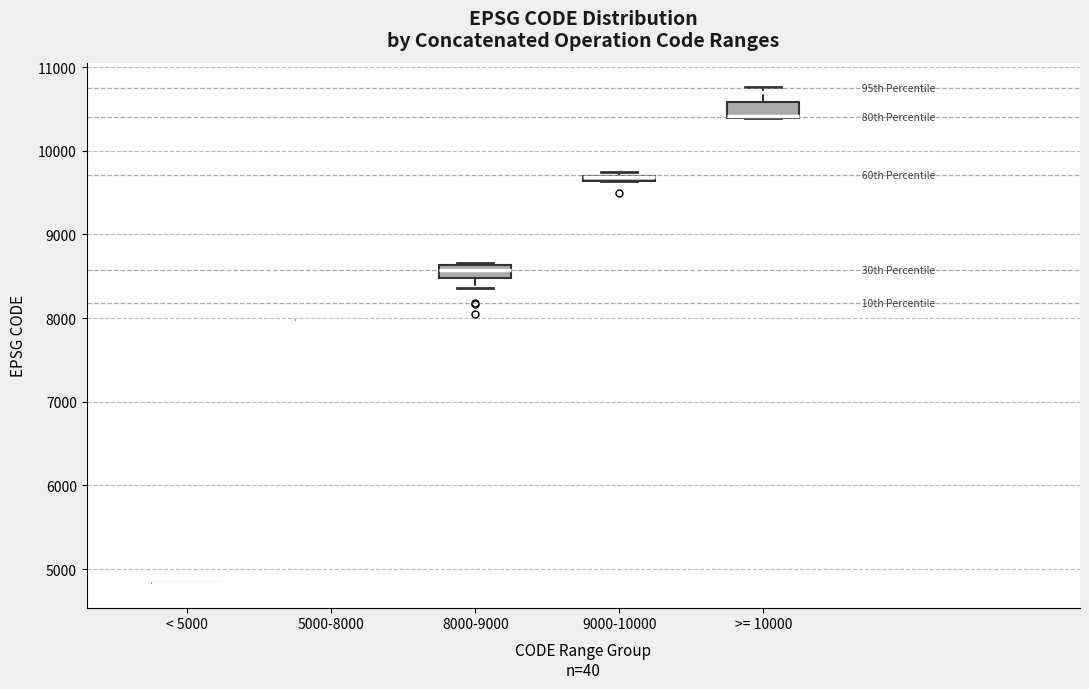

Where is the lower edge of the box for 8000-9000 on the y-axis? The values are not printed on the chart, so give them approximately, as read against the axis.

8500